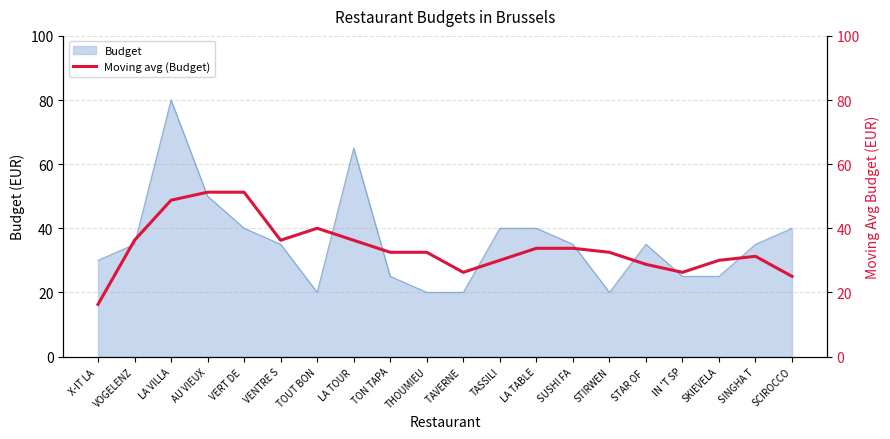

At which label does Budget reach its peak?

LA VILLA